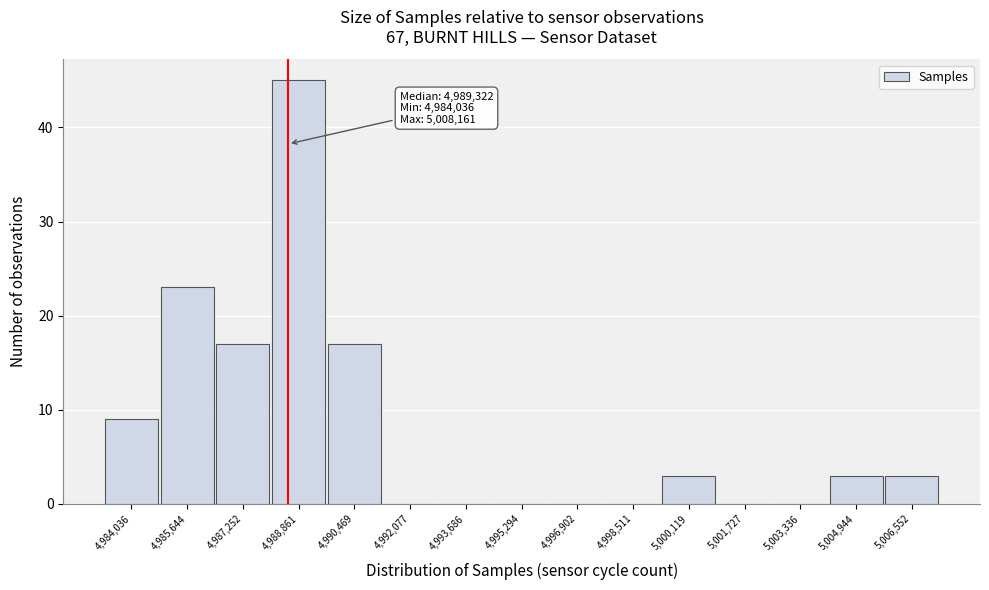

Reading left to right, transcribe all the data shown in this chart.

4,984,036=9	4,985,644=23	4,987,252=17	4,988,861=45	4,990,469=17	4,992,077=0	4,993,686=0	4,995,294=0	4,996,902=0	4,998,511=0	5,000,119=3	5,001,727=0	5,003,336=0	5,004,944=3	5,006,552=3